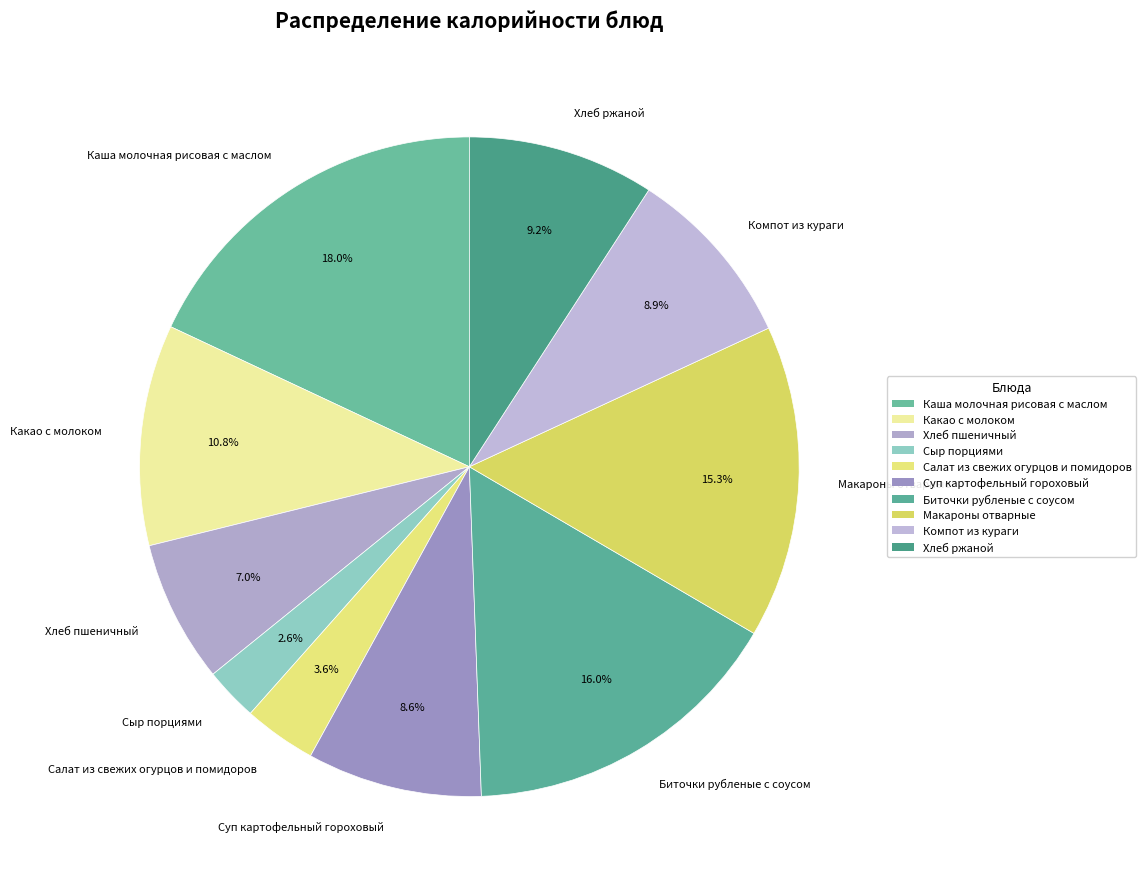

Is the sum of Макароны отварные and Сыр порциями greater than half?

No